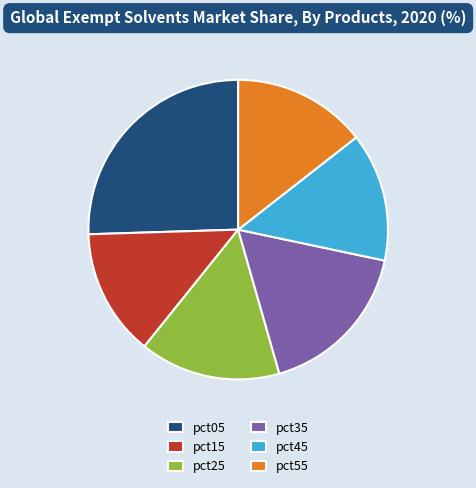

Count the number of slices in the pie.

6